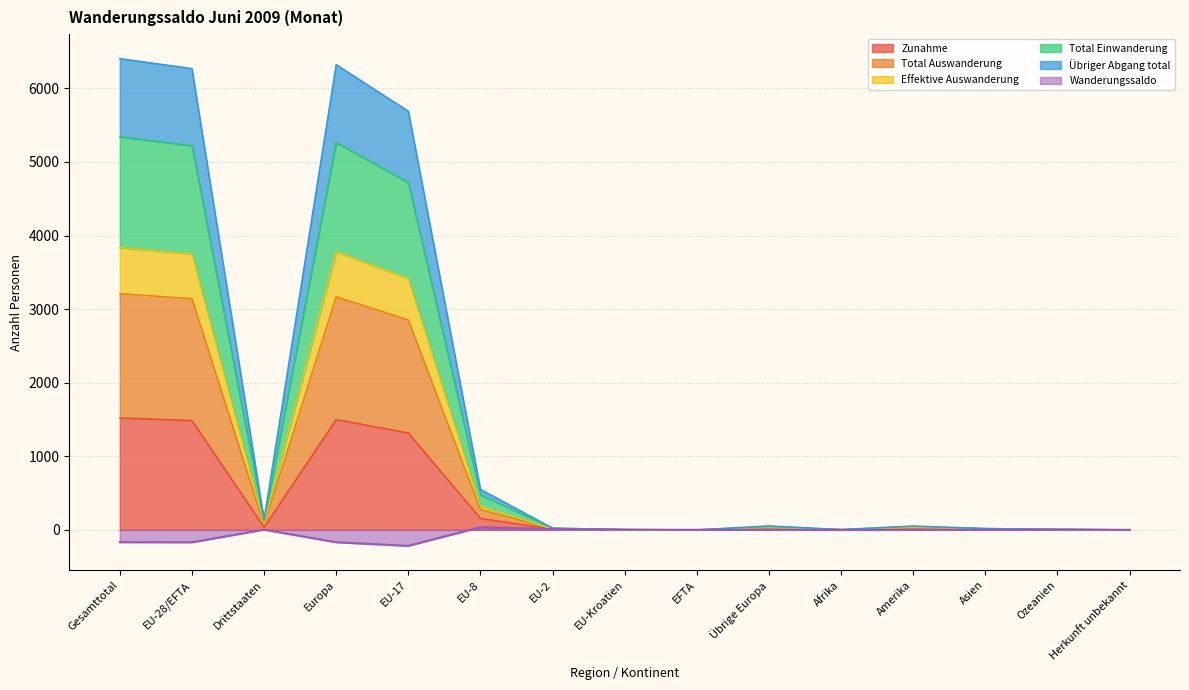

True or false: Effektive Auswanderung has more than 1 interior local peaks.

True